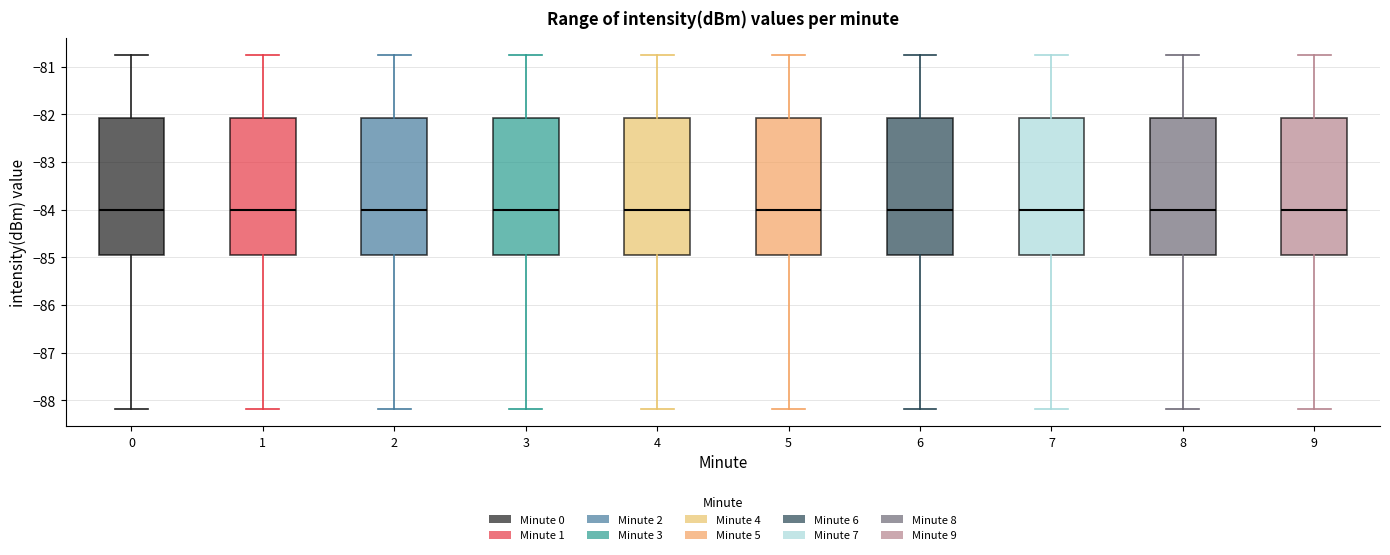

Reading left to right, transcribe this box plot: for each box, give where its median line is, the range the box spans, and where its two whiskers end, as read against the y-axis. The values are not printed on the chart, so give them approximately, as read against the axis.

0: median -84.0, box -84.9 to -82.1, whiskers -88.2 to -80.8
1: median -84.0, box -84.9 to -82.1, whiskers -88.2 to -80.8
2: median -84.0, box -84.9 to -82.1, whiskers -88.2 to -80.8
3: median -84.0, box -84.9 to -82.1, whiskers -88.2 to -80.8
4: median -84.0, box -84.9 to -82.1, whiskers -88.2 to -80.8
5: median -84.0, box -84.9 to -82.1, whiskers -88.2 to -80.8
6: median -84.0, box -84.9 to -82.1, whiskers -88.2 to -80.8
7: median -84.0, box -84.9 to -82.1, whiskers -88.2 to -80.8
8: median -84.0, box -84.9 to -82.1, whiskers -88.2 to -80.8
9: median -84.0, box -84.9 to -82.1, whiskers -88.2 to -80.8